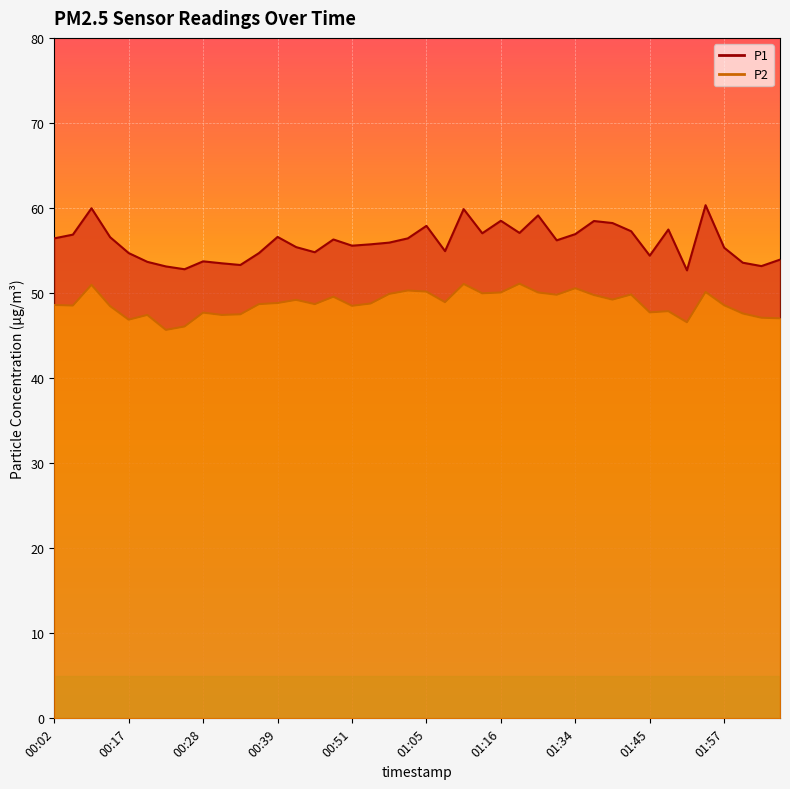

What is the difference between the highest and lowest values at 00:42?

6.2